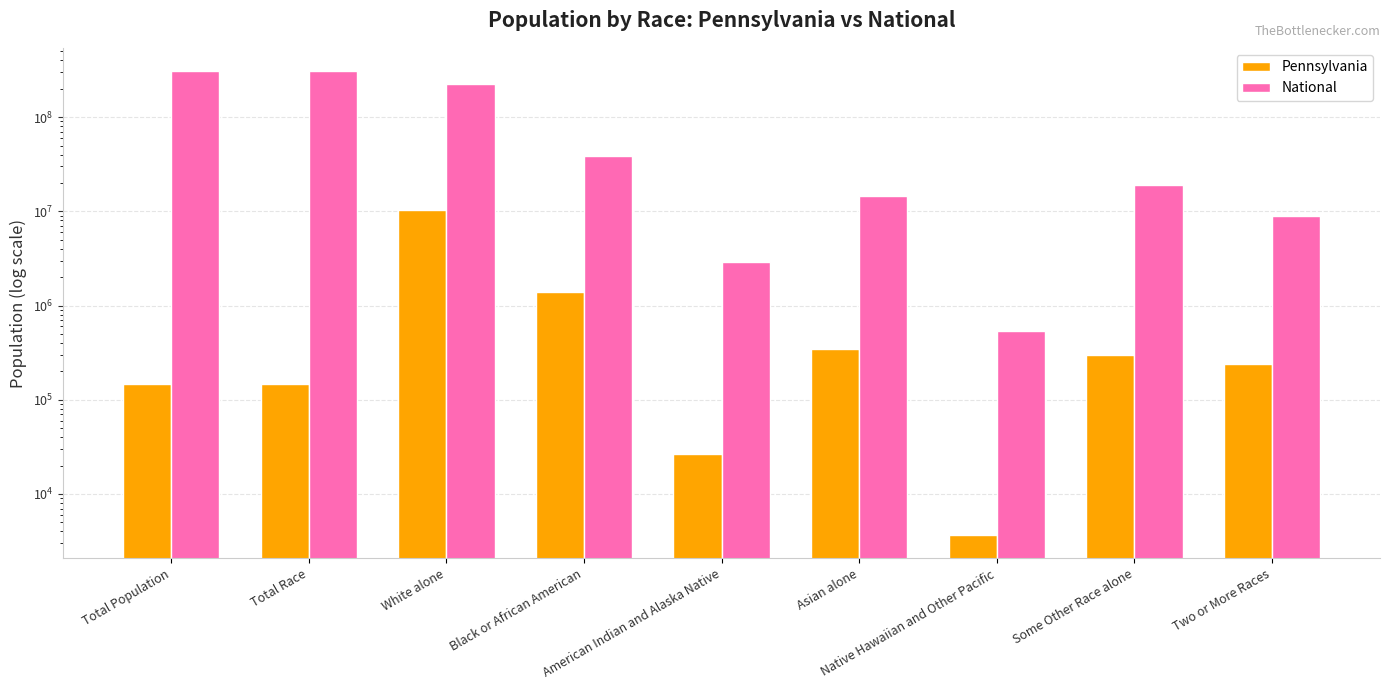

Reading left to right, list all the values displayed in this chart.

Pennsylvania: 148289	148289	10406288	1377689	26843	349088	3653	300983	237835
National: 308745538	308745538	223553265	38929319	2932248	14674252	540013	19107368	9009073